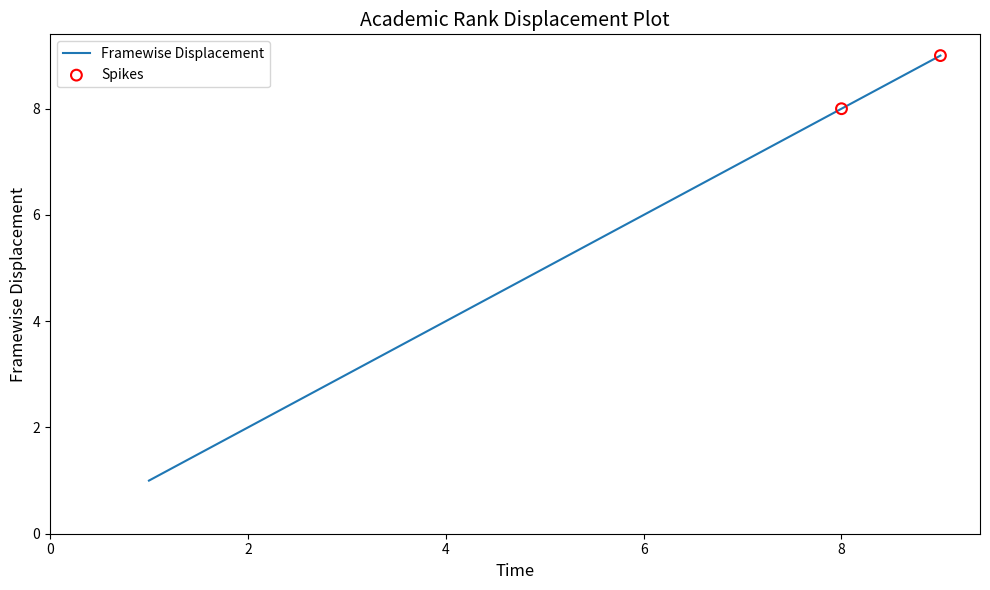

What is the greatest value displayed?

9